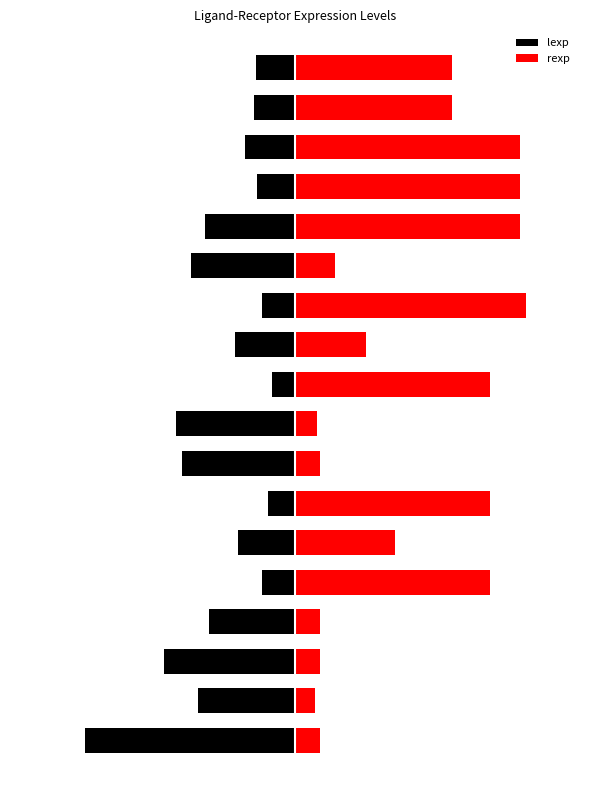

The value of lexp at 2 is -1.8. True or false?

True